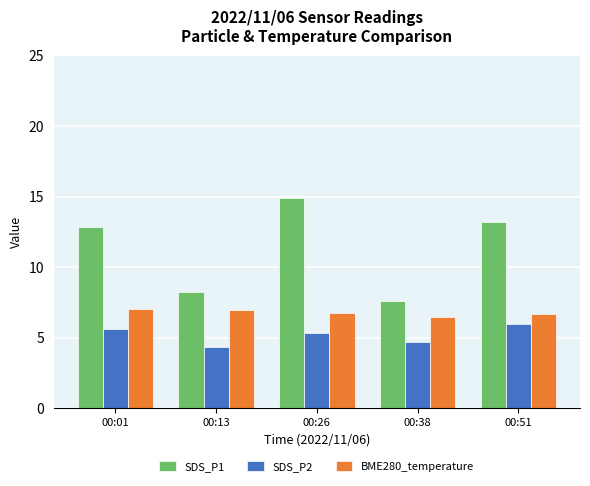

What is the average value of the SDS_P1 series?

11.4